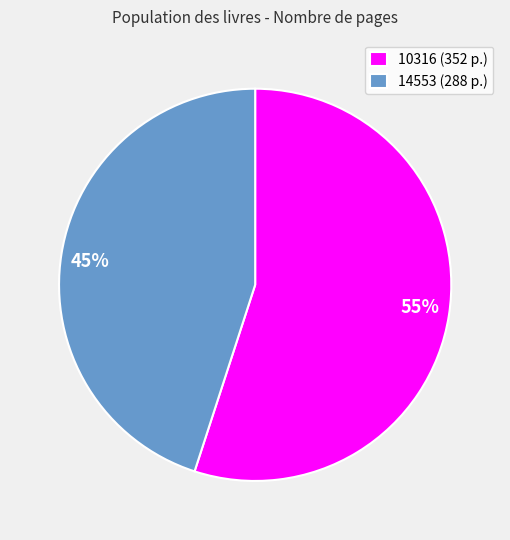

To the nearest percent, what is the difference between the largest and smallest slice percentages?

10%